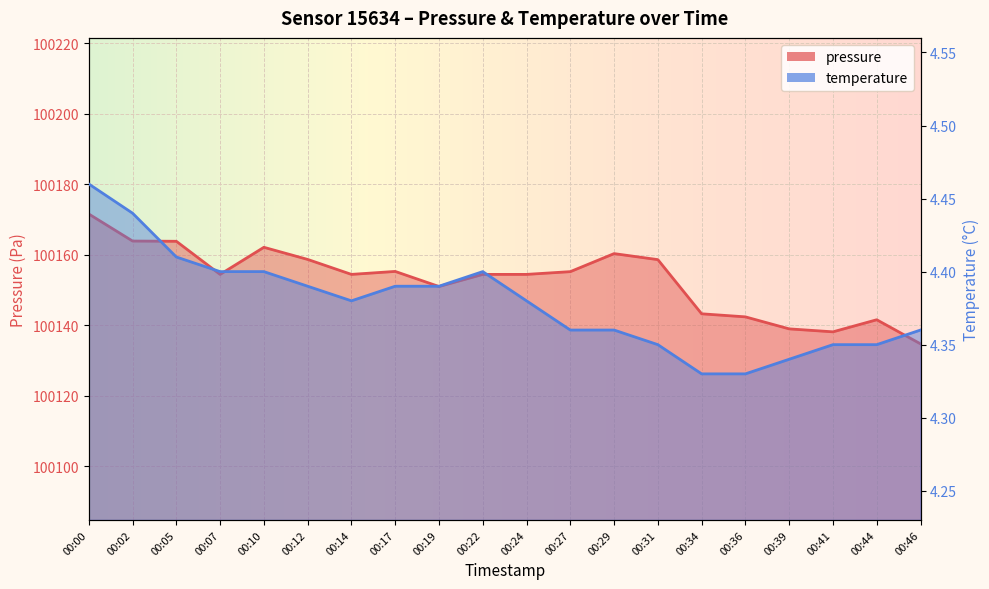

Between 00:22 and 00:44, which series saw the biggest shift?

pressure